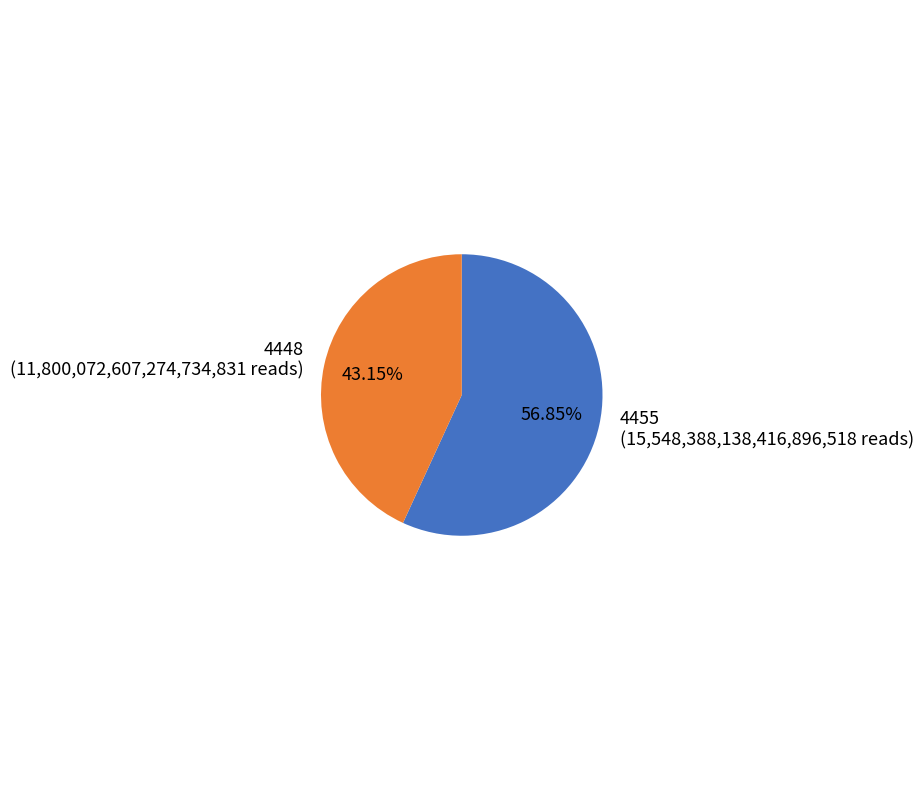

To the nearest percent, what portion does 4448 represent?

43%